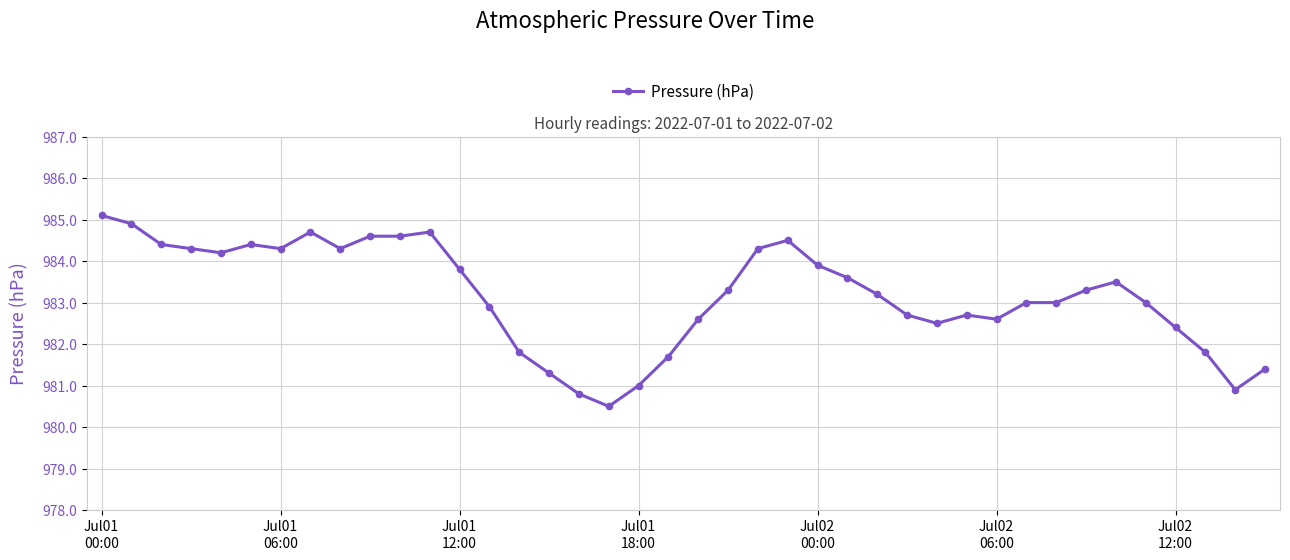

What is the value of the 36th point from the left?

983.0